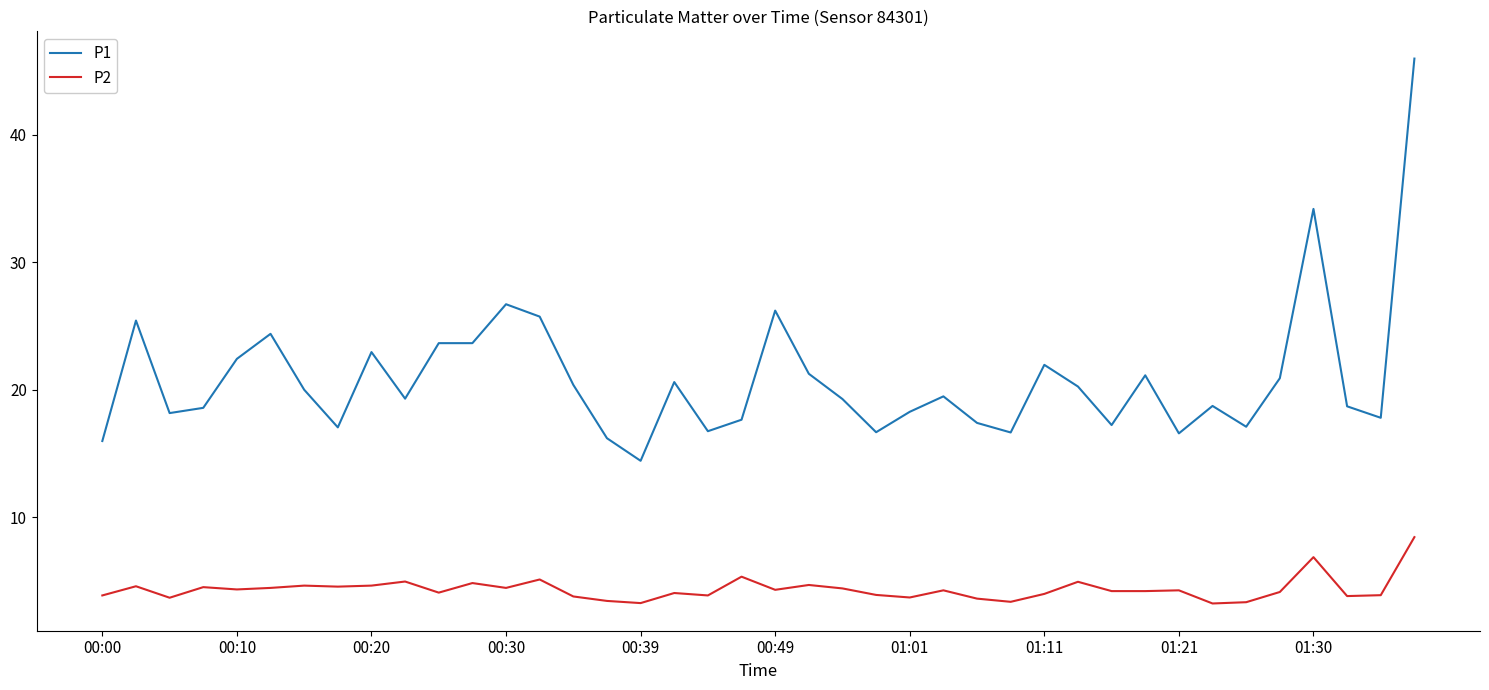

What is the average value of the P1 series?

20.9